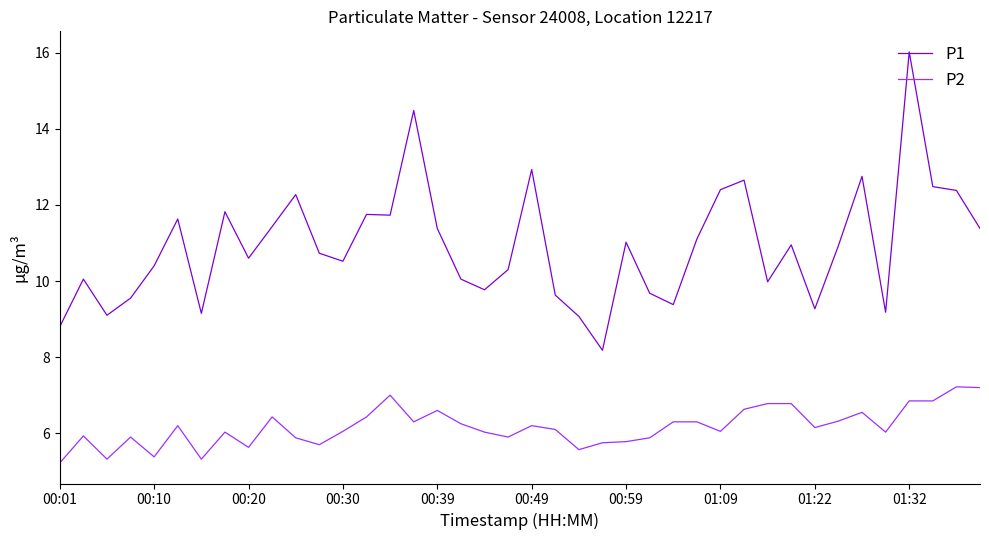

Which series has the widest spread of values?

P1